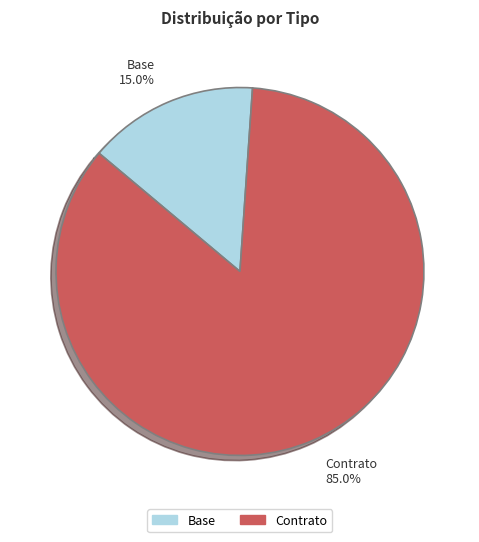

What is the total percentage of Contrato and Base?

100.0%